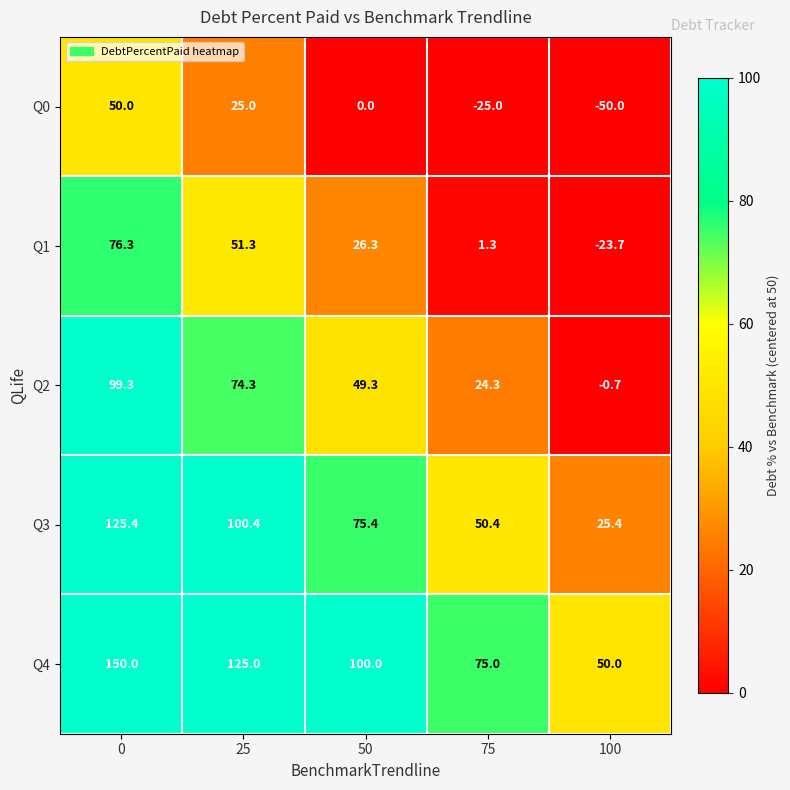

What is the difference between the second highest and minimum values in the Q1 series?

75.0